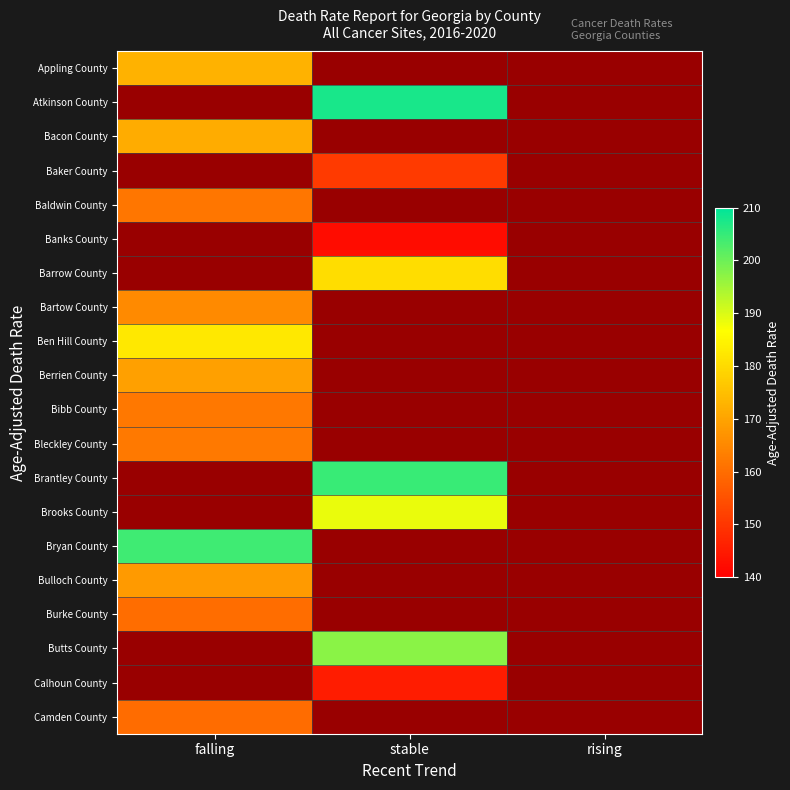

What is the spread (max minus min) of values at falling?

44.2